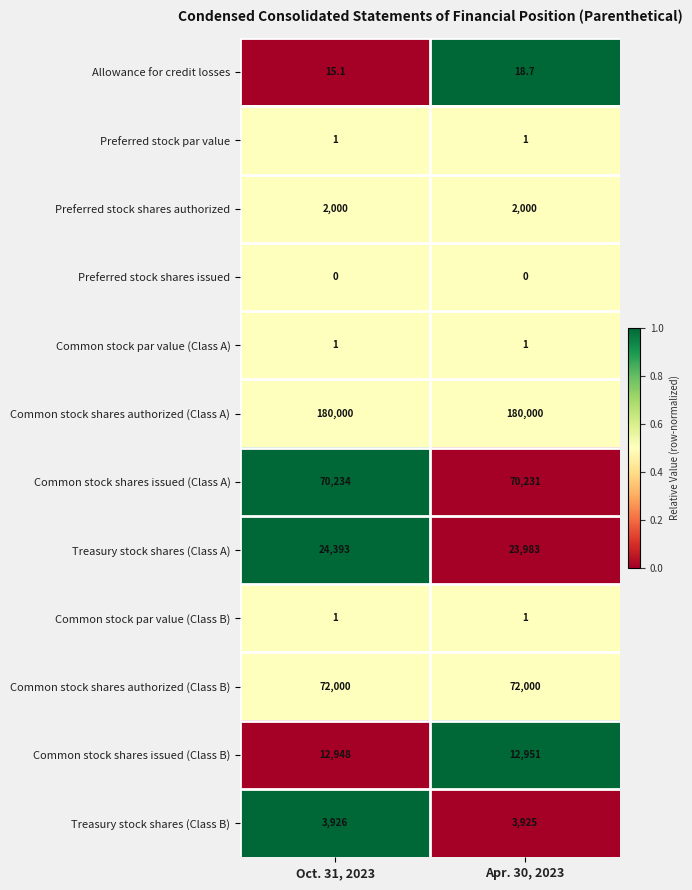

At which label does Common stock shares issued (Class B) reach its minimum?

Oct. 31, 2023